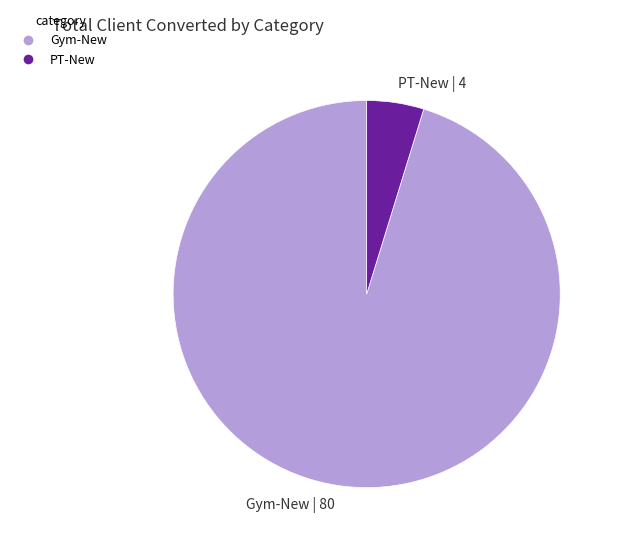

What is the largest slice in the pie chart?

Gym-New